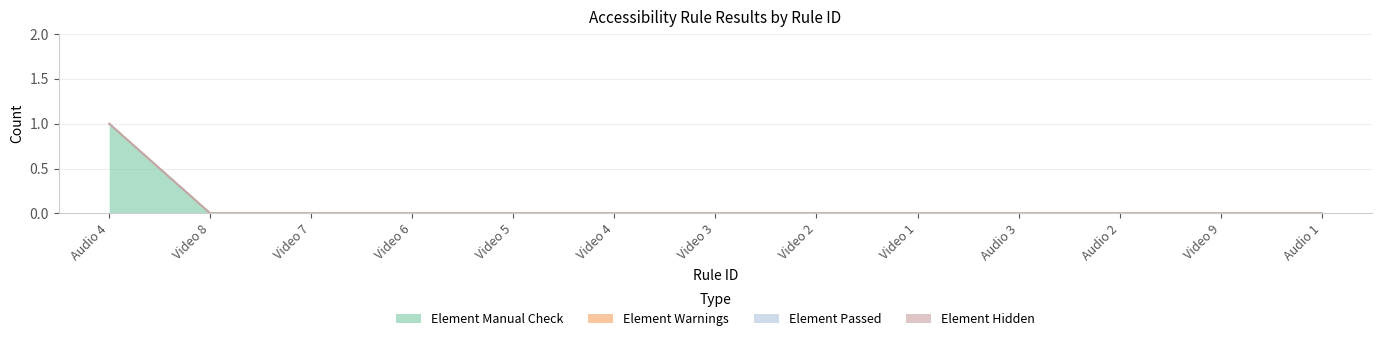

Reading left to right, transcribe all the data shown in this chart.

Element Manual Check: Audio 4=1	Video 8=0	Video 7=0	Video 6=0	Video 5=0	Video 4=0	Video 3=0	Video 2=0	Video 1=0	Audio 3=0	Audio 2=0	Video 9=0	Audio 1=0
Element Warnings: Audio 4=0	Video 8=0	Video 7=0	Video 6=0	Video 5=0	Video 4=0	Video 3=0	Video 2=0	Video 1=0	Audio 3=0	Audio 2=0	Video 9=0	Audio 1=0
Element Passed: Audio 4=0	Video 8=0	Video 7=0	Video 6=0	Video 5=0	Video 4=0	Video 3=0	Video 2=0	Video 1=0	Audio 3=0	Audio 2=0	Video 9=0	Audio 1=0
Element Hidden: Audio 4=0	Video 8=0	Video 7=0	Video 6=0	Video 5=0	Video 4=0	Video 3=0	Video 2=0	Video 1=0	Audio 3=0	Audio 2=0	Video 9=0	Audio 1=0